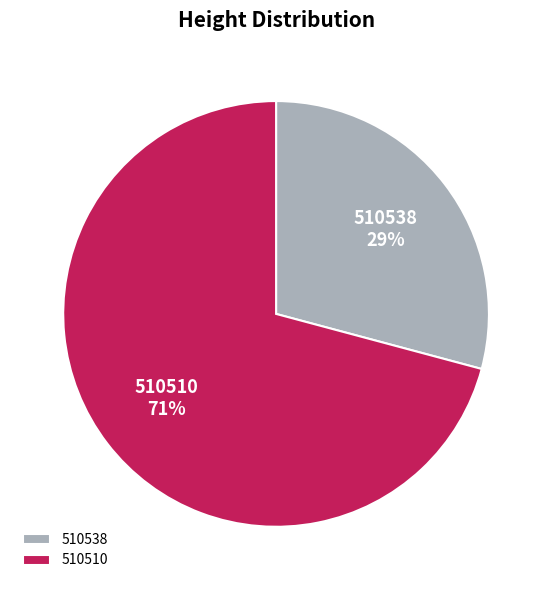

To the nearest percent, what is the combined percentage of 510538 and 510510?

100%